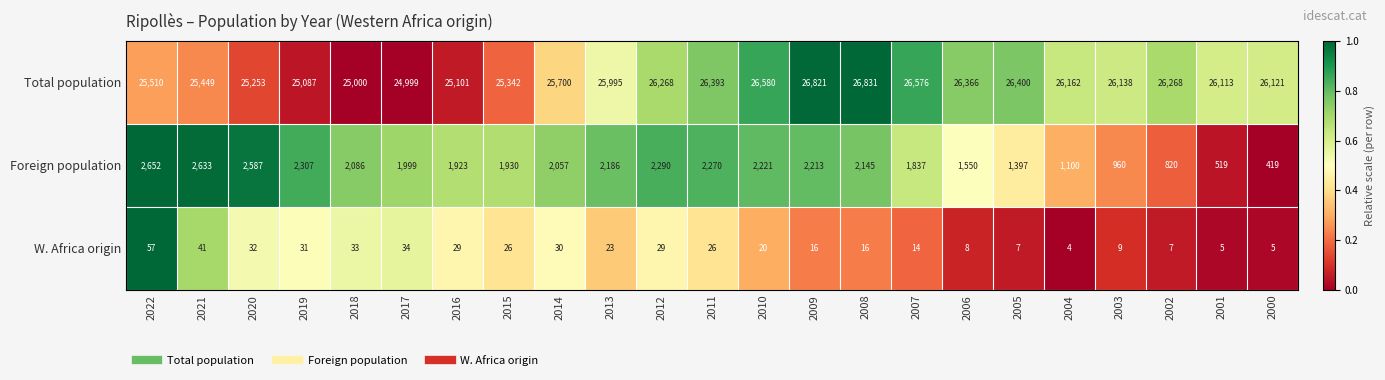

True or false: W. Africa origin has a value of 26 at 2011.

True